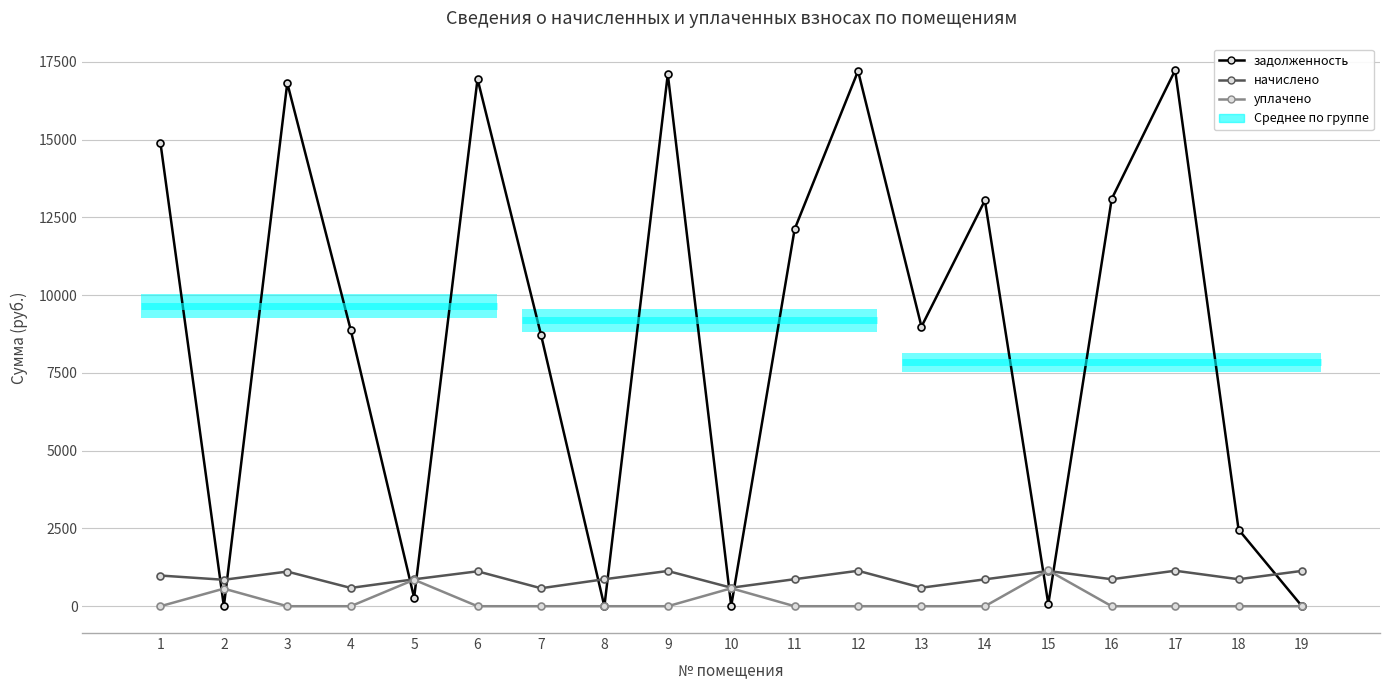

How many lines are shown in the chart?

3